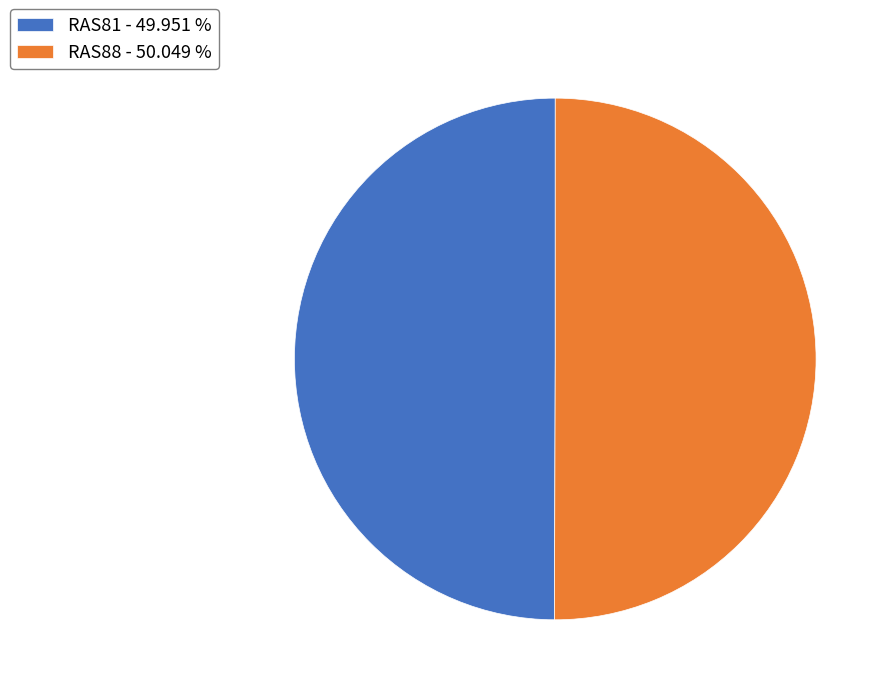

True or false: RAS81 accounts for 57% of the total.

False